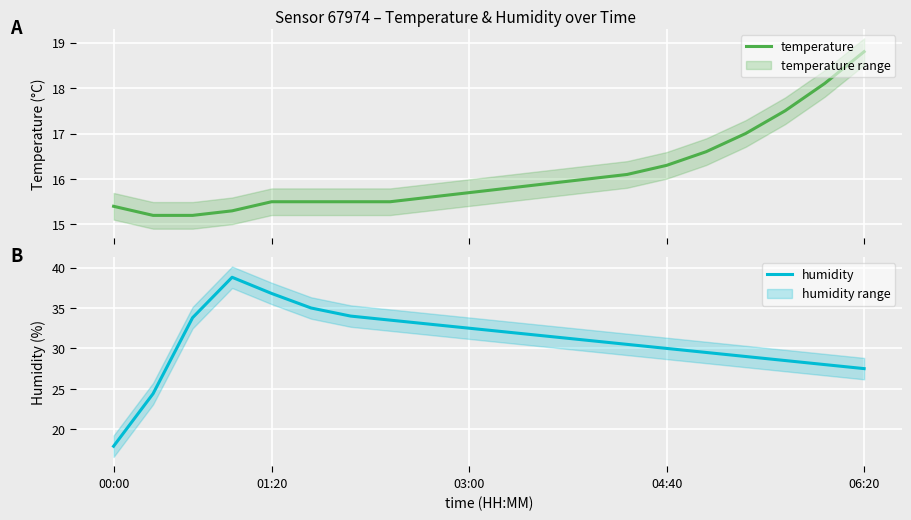

What is the minimum value for temperature?

15.2